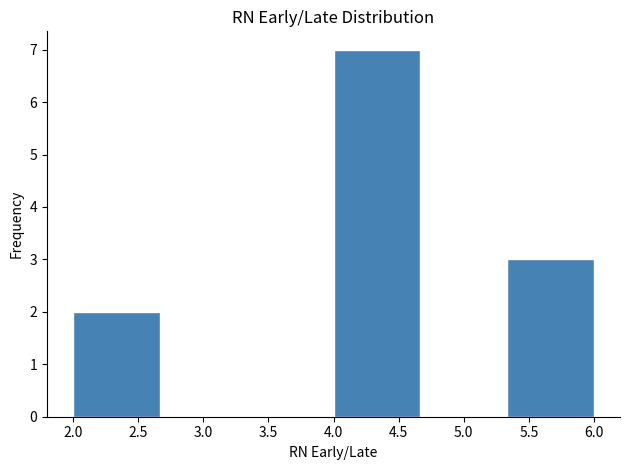

Reading left to right, list every bar in this chart as the range it spans on the x-axis followed by its height. Neither the bar edges nor the heights are printed on the chart, so give them approximately, as read against the axes.

2.00 to 2.65: 2
2.65 to 3.35: 0
3.35 to 4.00: 0
4.00 to 4.65: 7
4.65 to 5.35: 0
5.35 to 6.00: 3